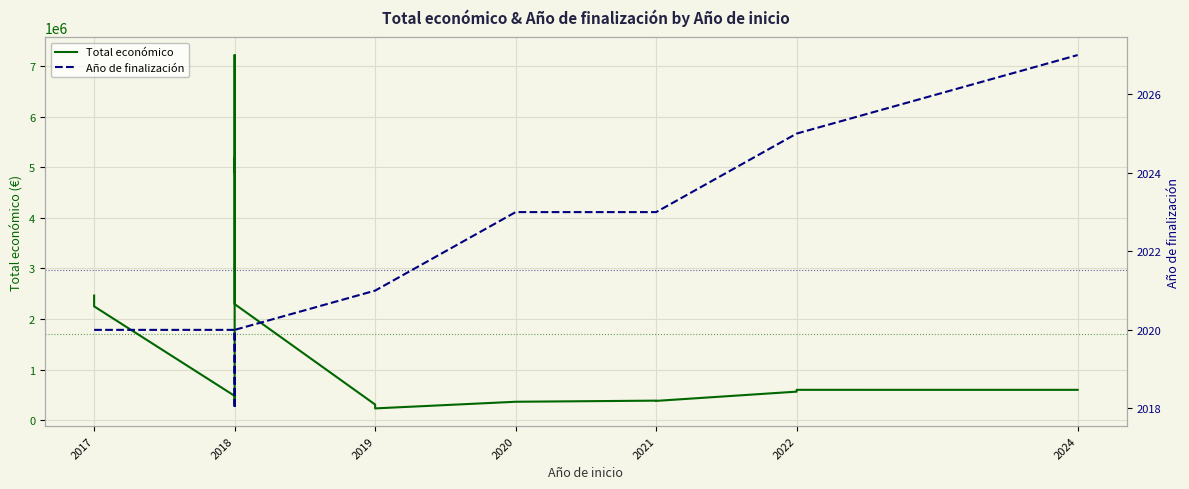

Which series changed the most between 2018 and 2020?

Total económico